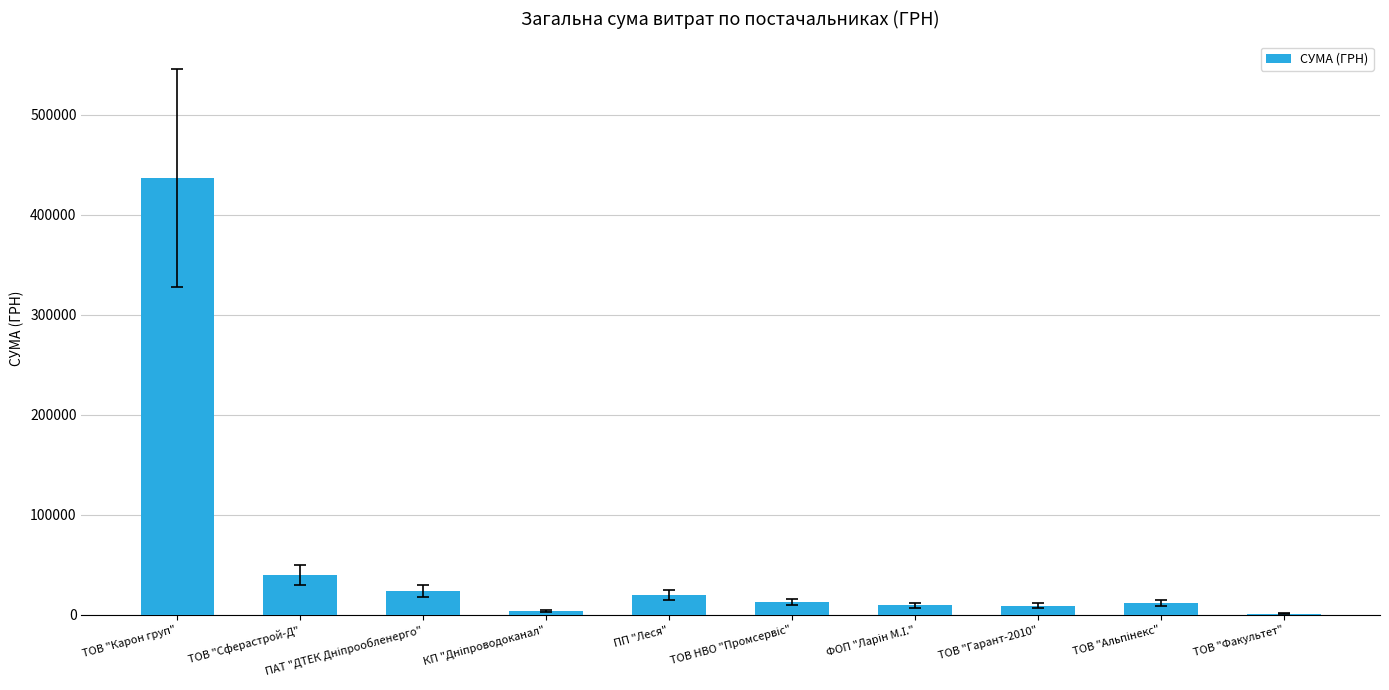

Which has a higher value, ТОВ "Факультет" or ТОВ "Карон груп"?

ТОВ "Карон груп"